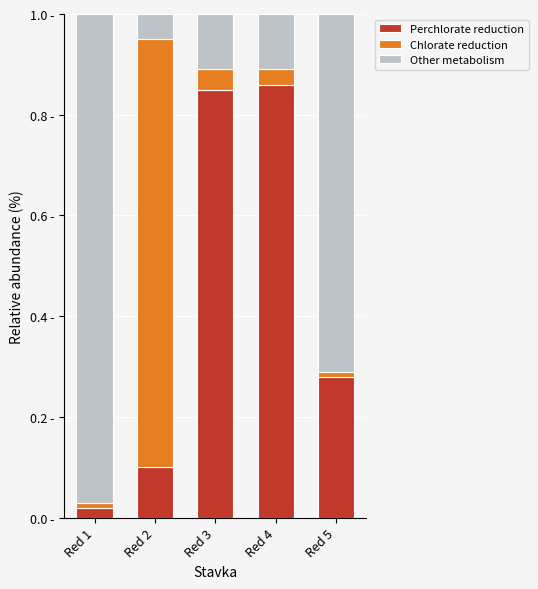

Where is Perchlorate reduction nearest to the value 0?

Red 1